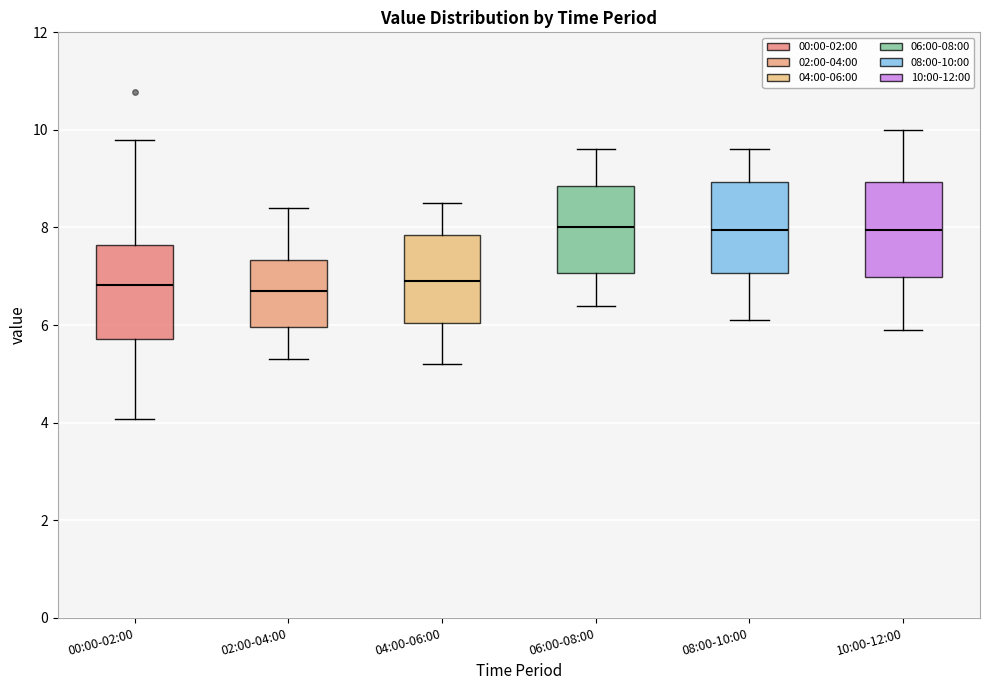

Where does the upper whisker of the box for 00:00-02:00 end on the y-axis? The values are not printed on the chart, so give them approximately, as read against the axis.

9.8